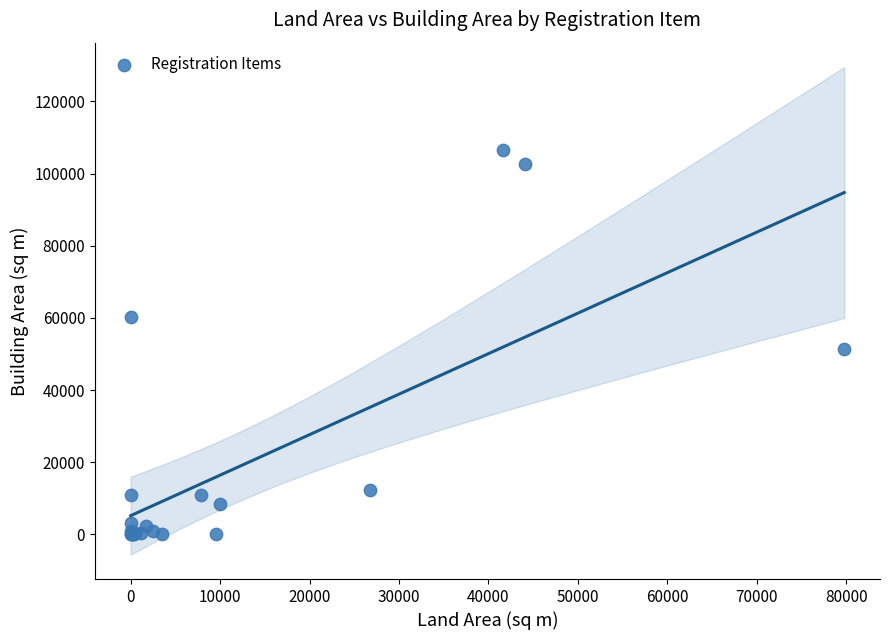

What Y value in the scatter plot is closest to 53322?

51479.6